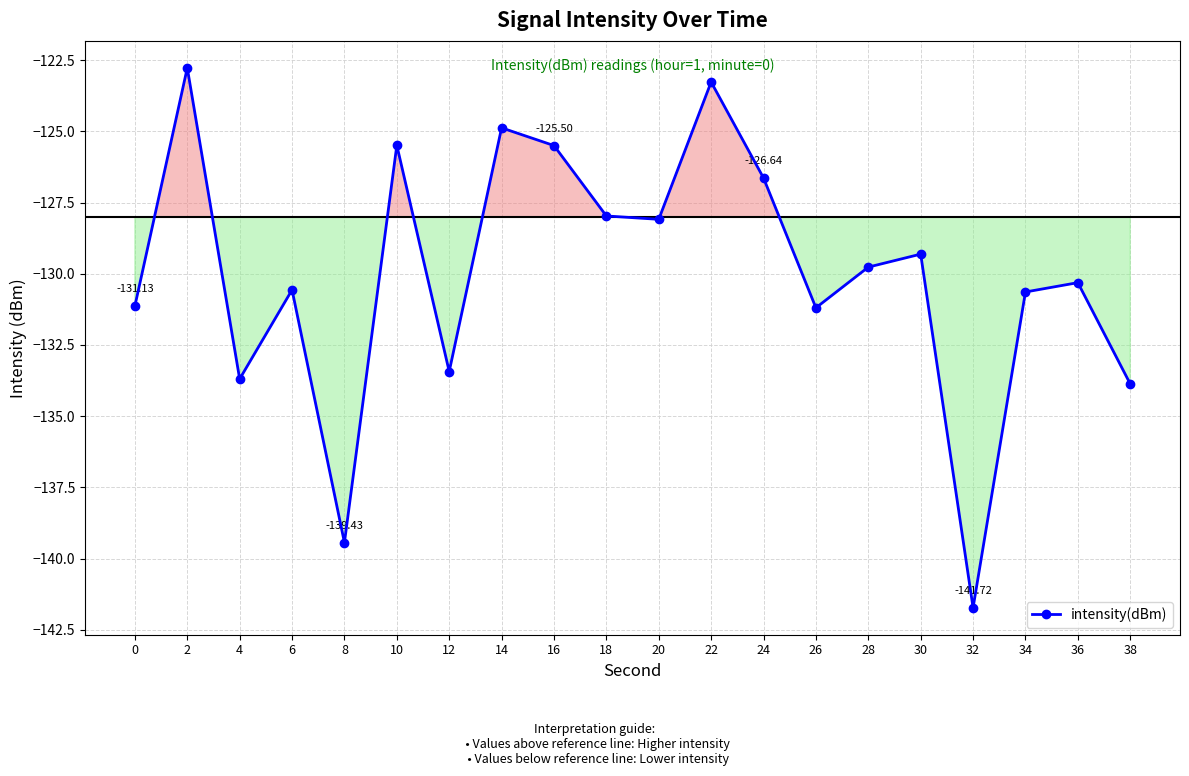

What is the change in value from 12 to 28?

+3.7